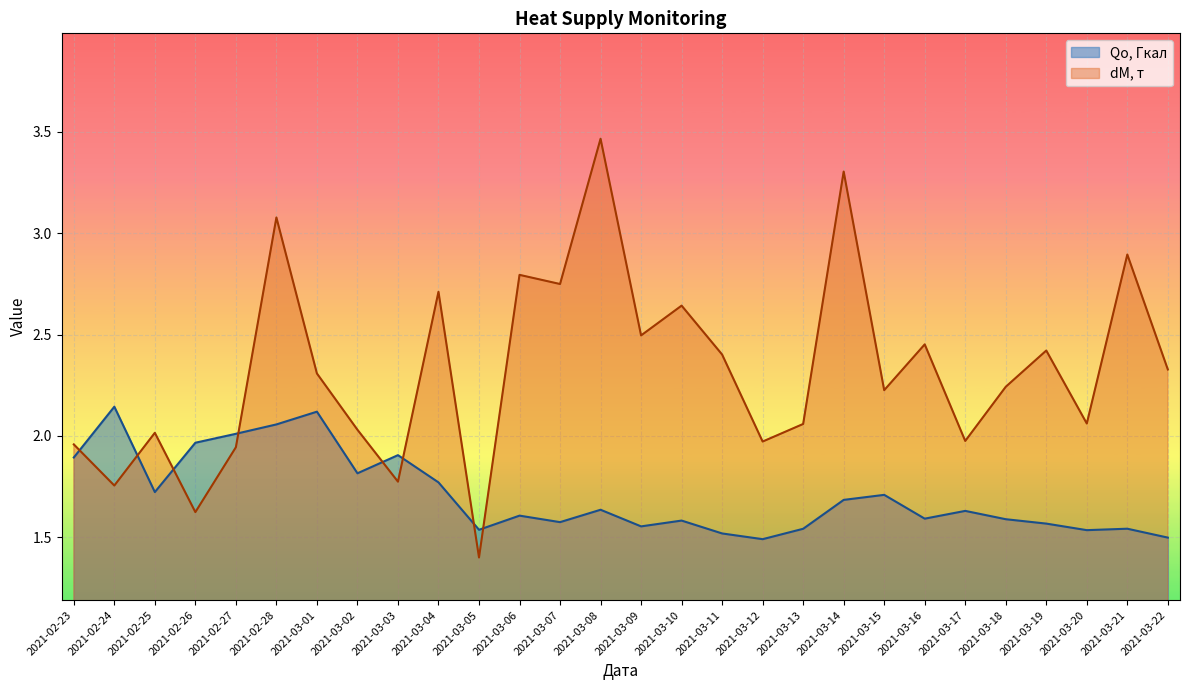

What is the difference between the maximum and second lowest values in the dM, т series?

1.8